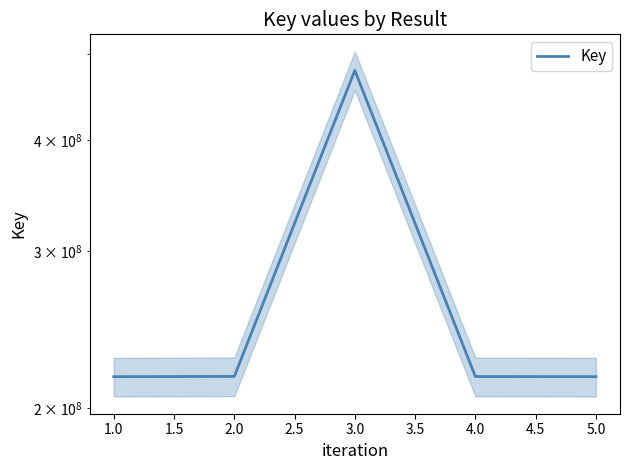

Which has a higher value, 4.0 or 5.0?

4.0